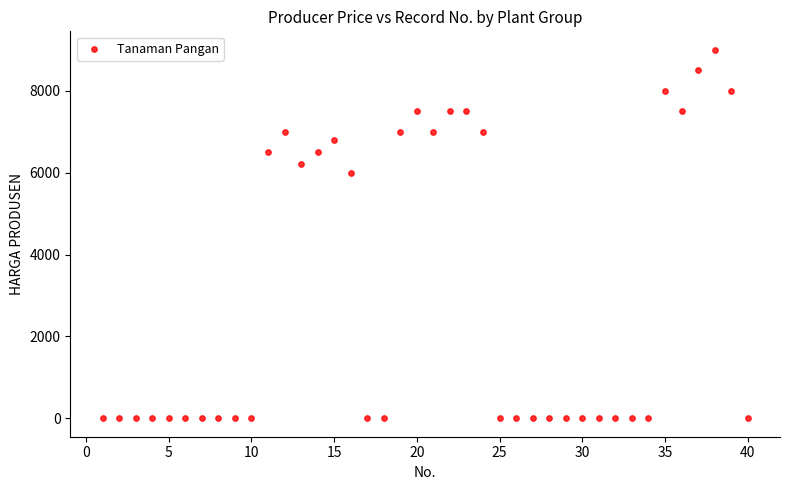

What Y value in the scatter plot is closest to 4500?

6000